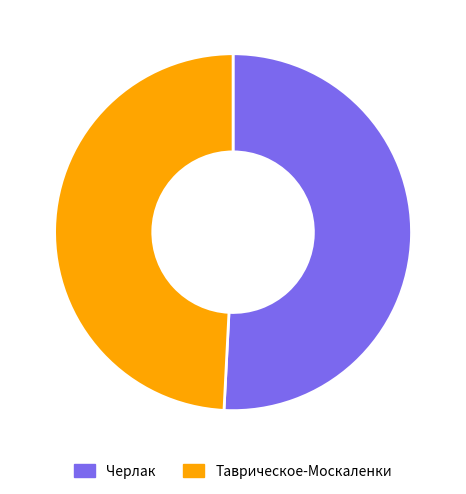

Which has a higher value, Черлак or Таврическое-Москаленки?

Черлак